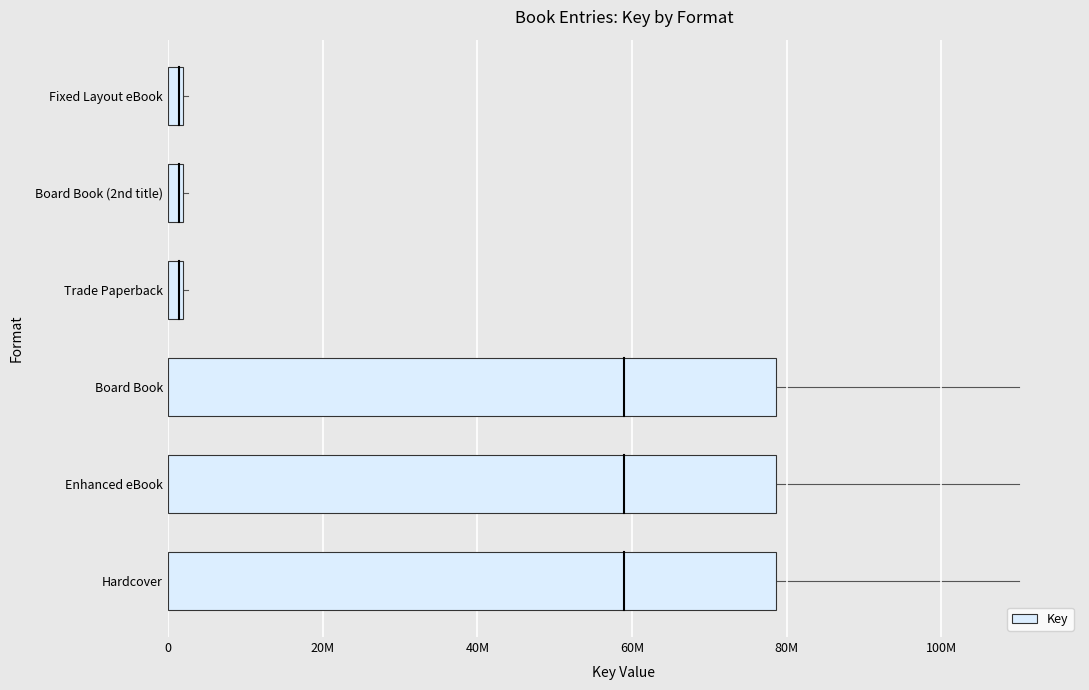

What is the difference between the maximum and minimum values?

76726414